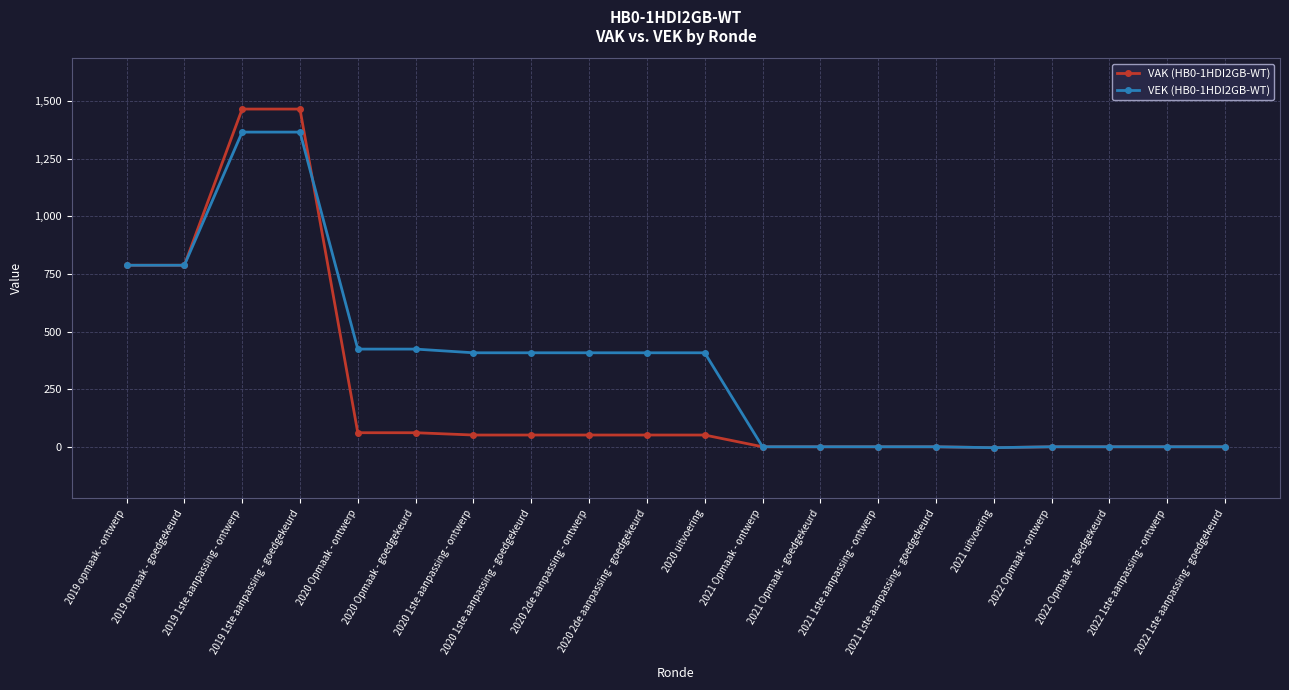

True or false: VEK (HB0-1HDI2GB-WT) has a value of -475 at 2021 1ste aanpassing - ontwerp.

False